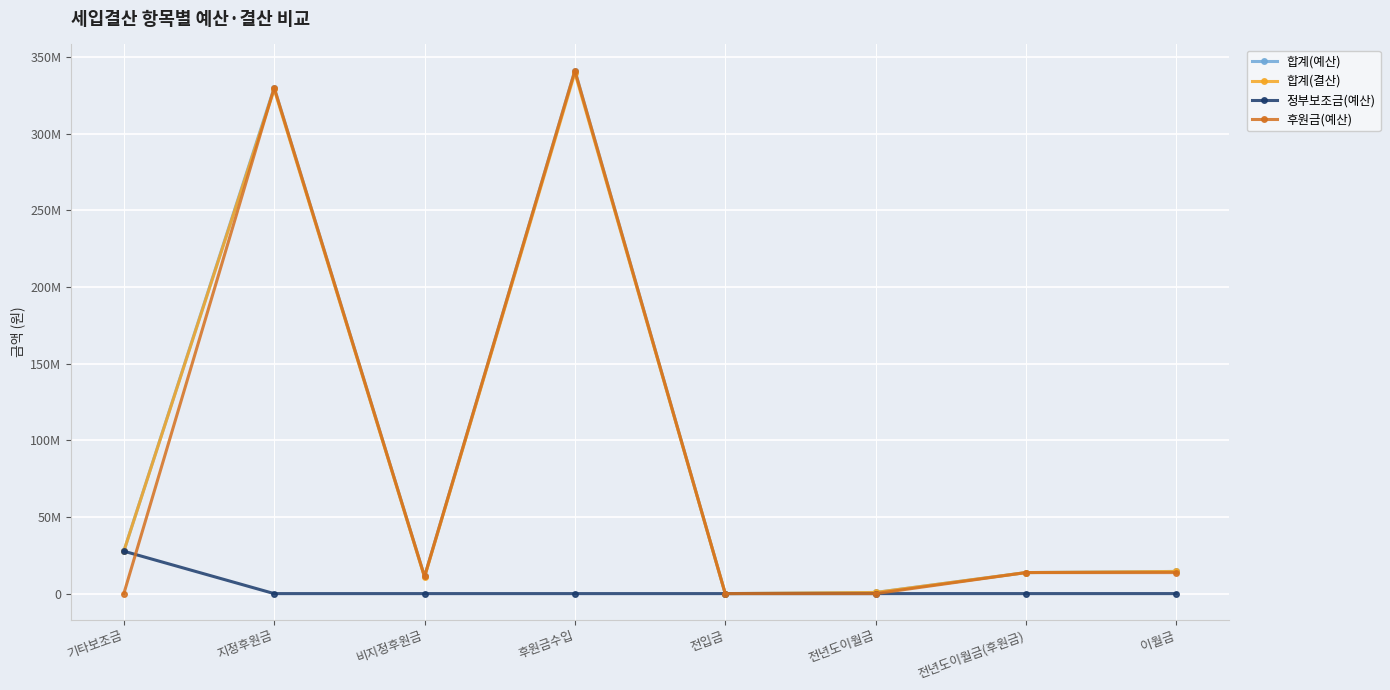

True or false: 합계(예산) has more than 1 interior local peaks.

True